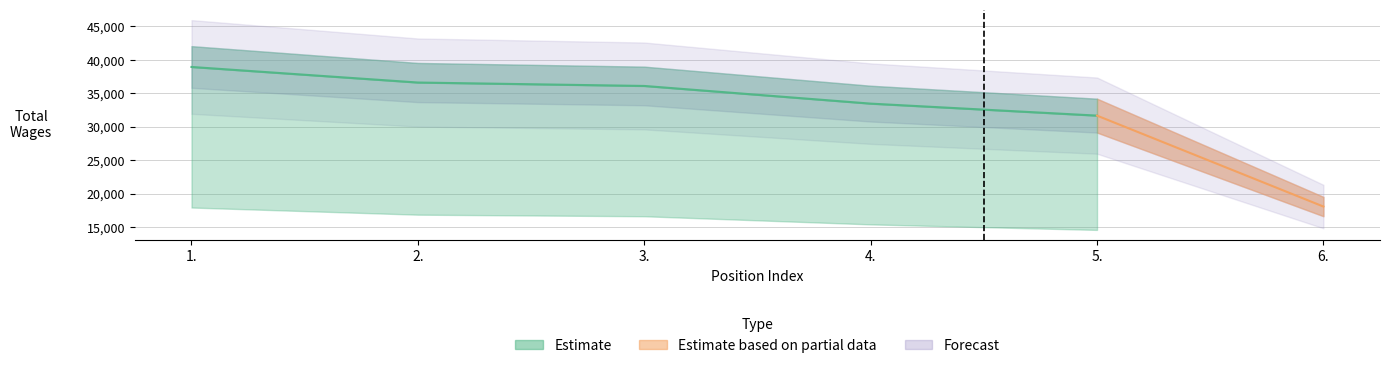

Which category has the highest value across all series?

1.